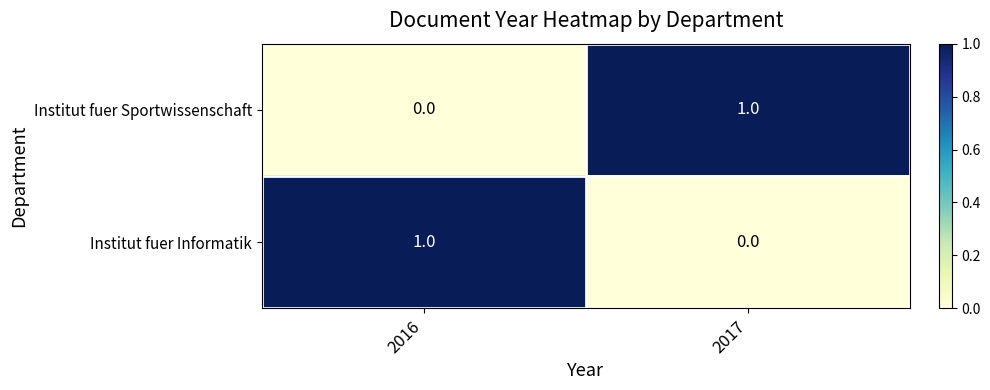

Where is Institut fuer Sportwissenschaft nearest to the value 0?

2016